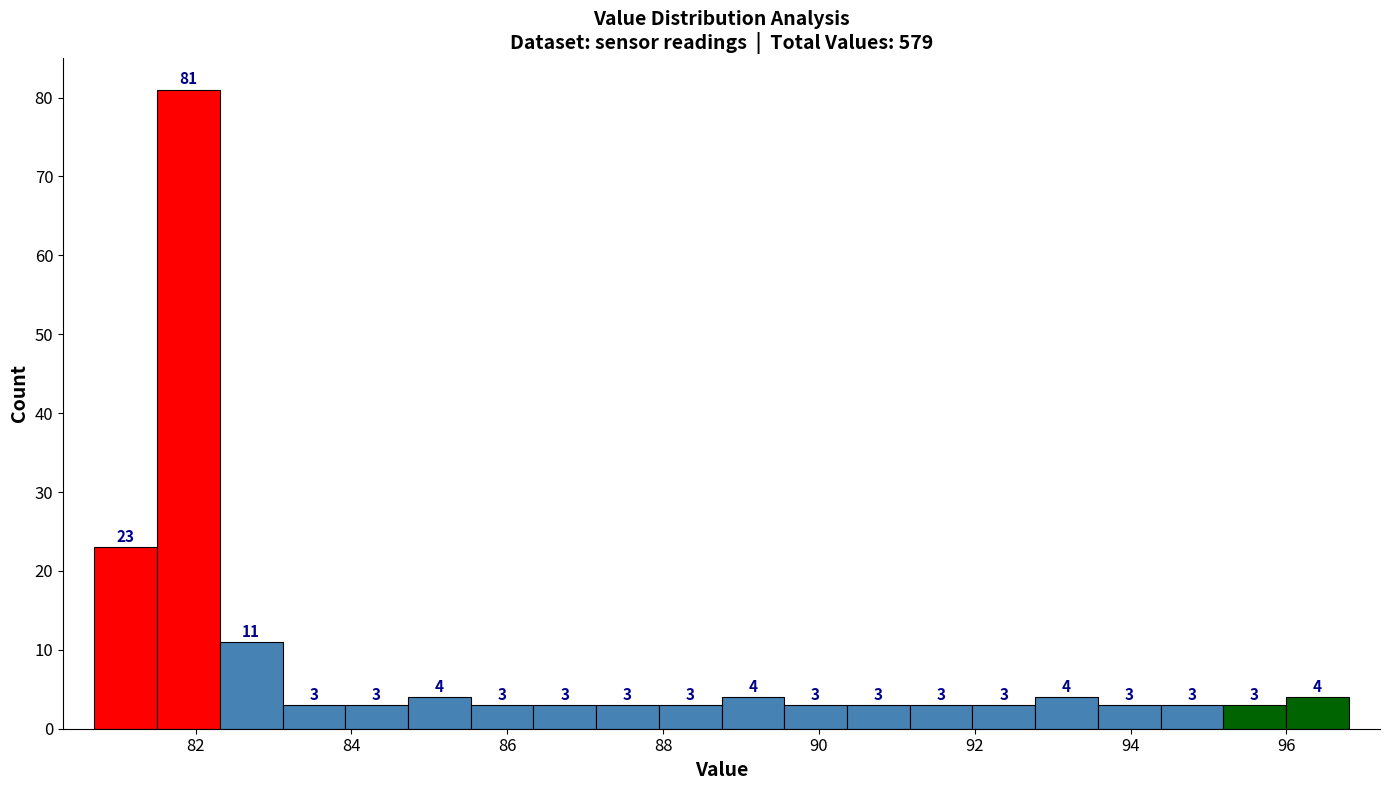

Reading left to right, transcribe this chart: for each bar, give the range it covers on the x-axis and its height. The bar edges are not printed on the chart, so give them approximately, as read against the axis.

80.8 to 81.6: 23
81.6 to 82.4: 81
82.4 to 83.2: 11
83.2 to 84.0: 3
84.0 to 84.8: 3
84.8 to 85.6: 4
85.6 to 86.4: 3
86.4 to 87.2: 3
87.2 to 88.0: 3
88.0 to 88.8: 3
88.8 to 89.6: 4
89.6 to 90.4: 3
90.4 to 91.2: 3
91.2 to 92.0: 3
92.0 to 92.8: 3
92.8 to 93.6: 4
93.6 to 94.4: 3
94.4 to 95.2: 3
95.2 to 96.0: 3
96.0 to 96.8: 4